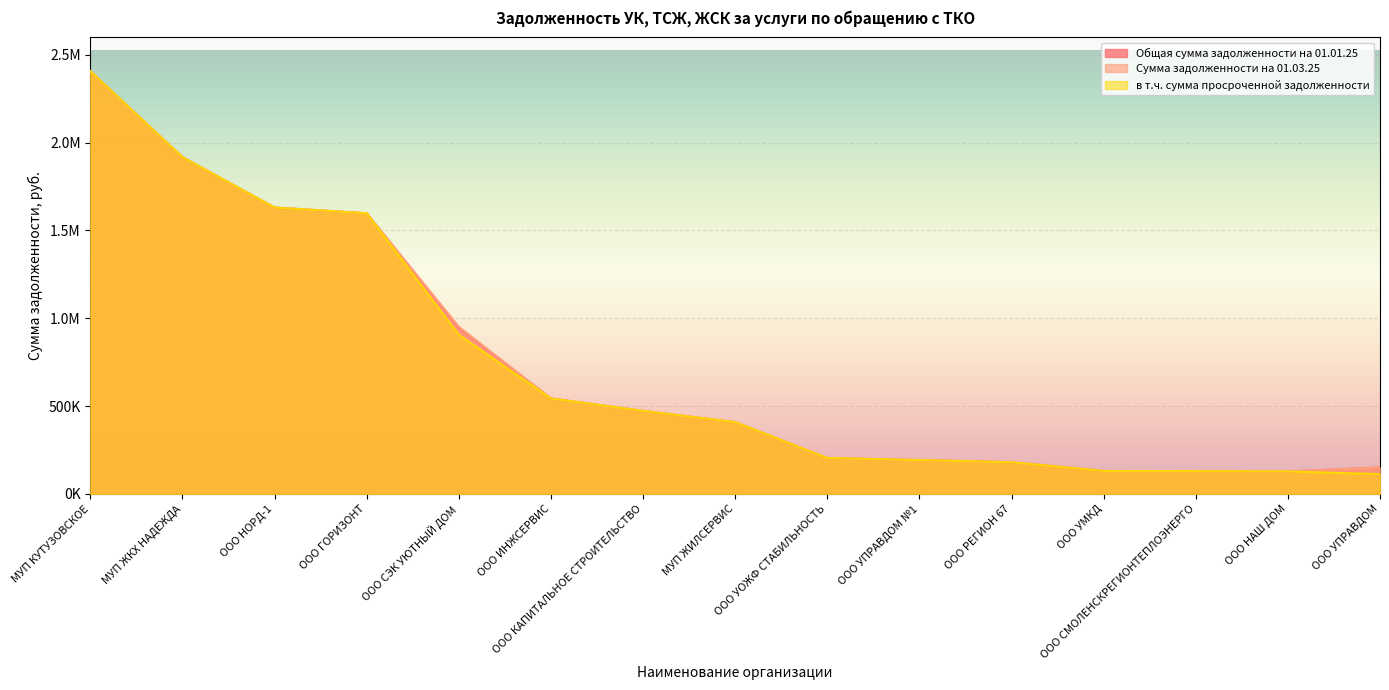

What is the difference between the maximum and minimum values in the в т.ч. сумма просроченной задолженности series?

2293110.0